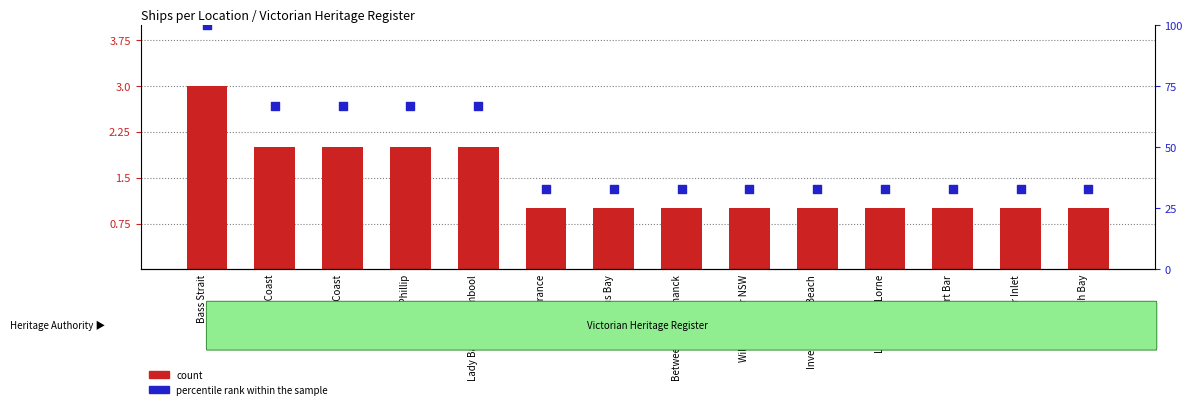

Which series reaches the minimum Y coordinate?

count